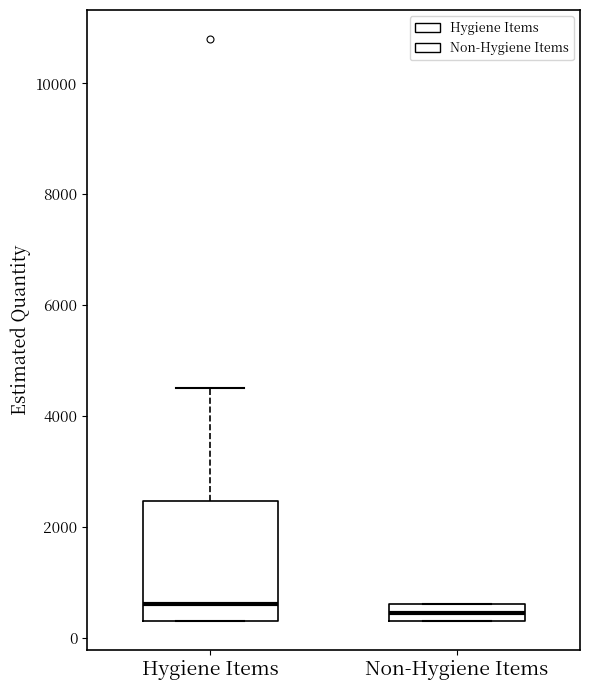

Where is the upper edge of the box for Hygiene Items on the y-axis? The values are not printed on the chart, so give them approximately, as read against the axis.

2400